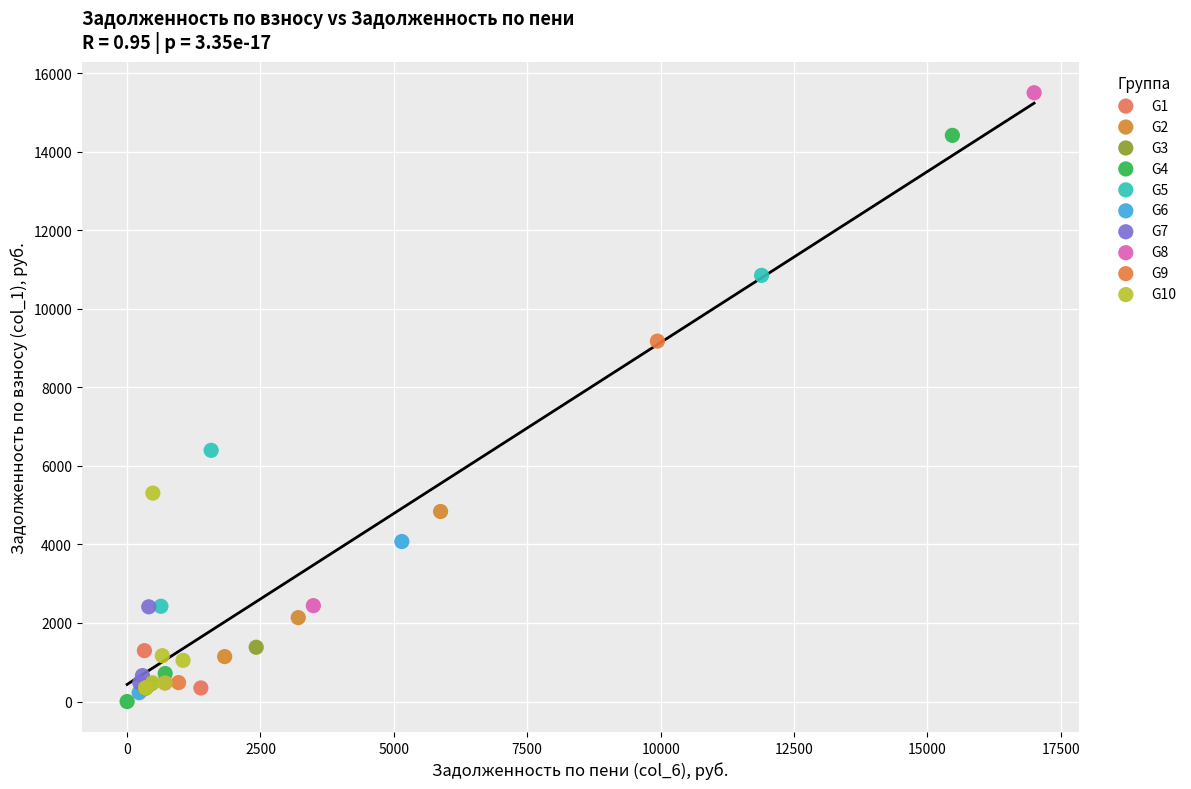

What are all the series names shown in the legend?

G1, G2, G3, G4, G5, G6, G7, G8, G9, G10